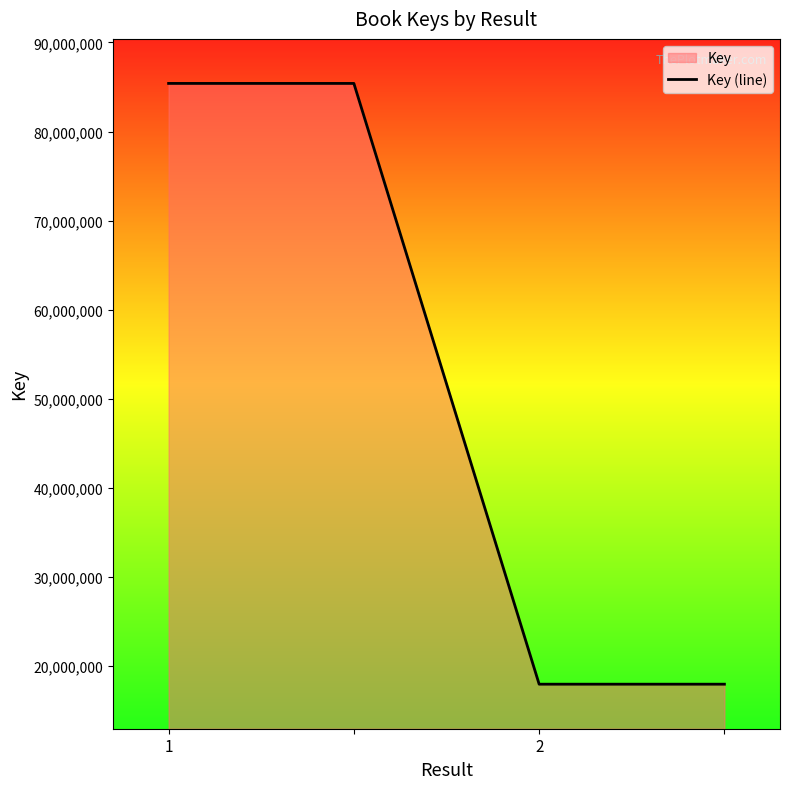

The chart shows a value of 85404258 at 1. True or false?

True